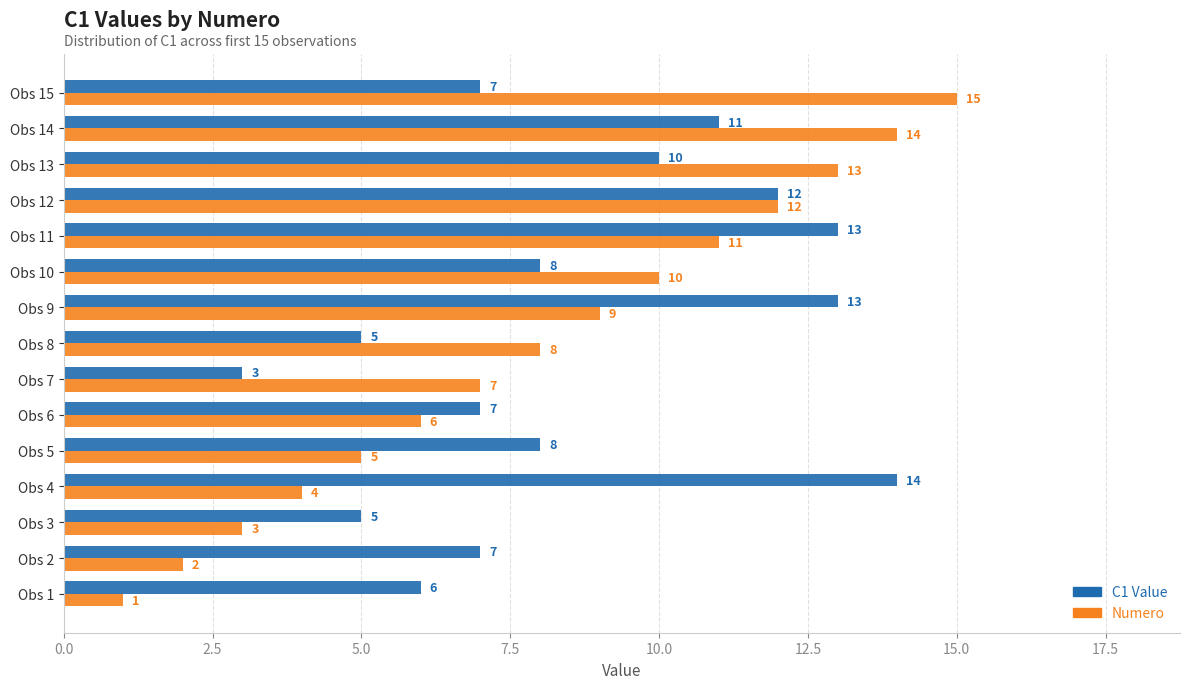

Which series has the widest spread of values?

Numero